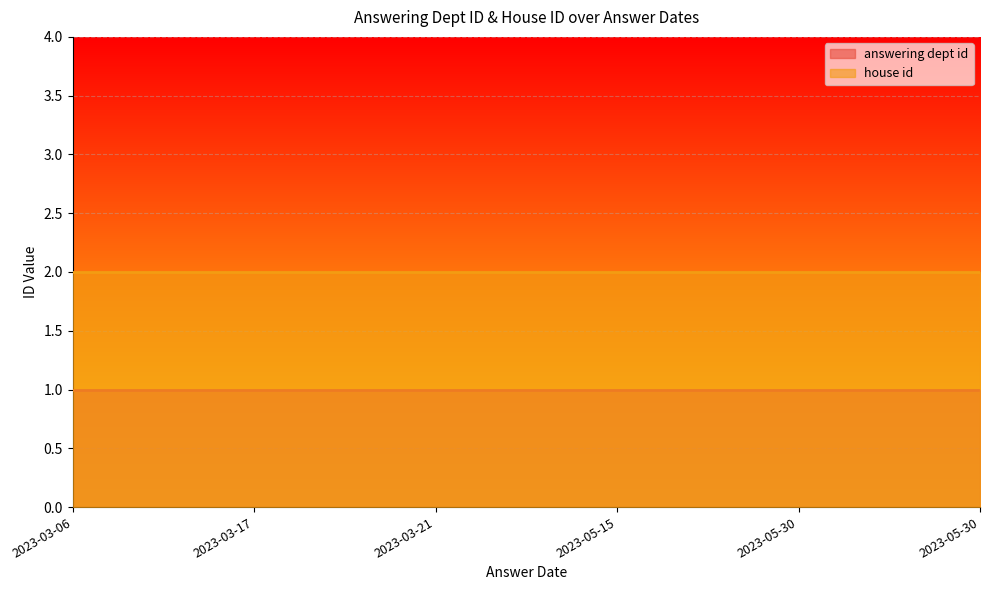

Rank the series by their maximum value, from highest to lowest.

house id, answering dept id